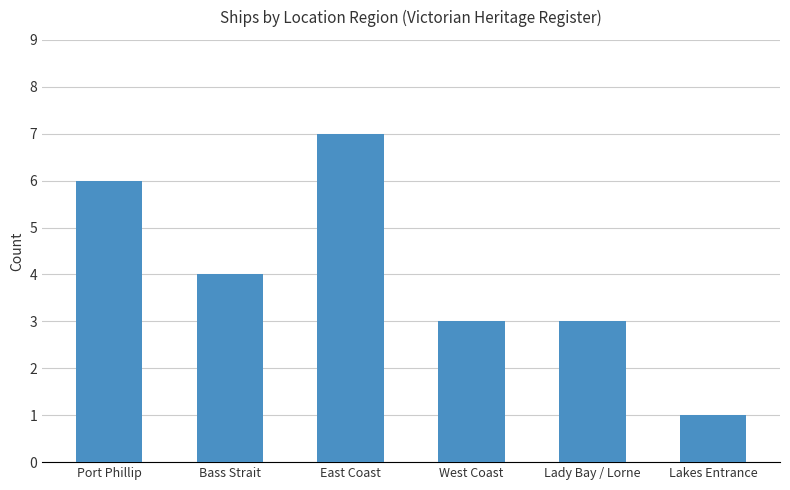

Between Lakes Entrance and Bass Strait, which is larger?

Bass Strait